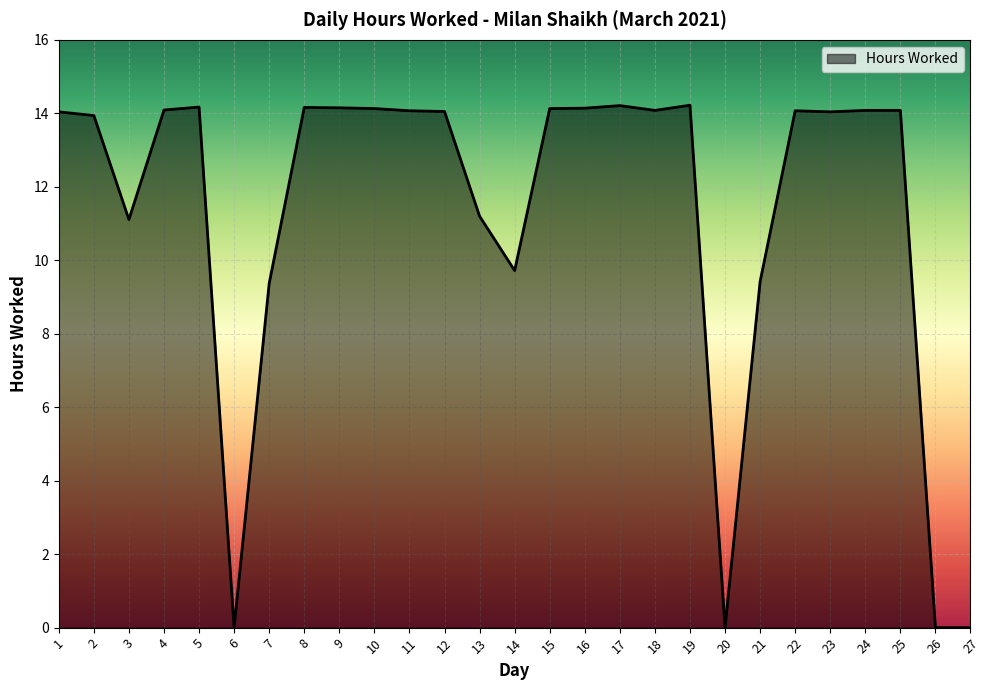

Approximately how many times larger is the value at 18 compared to 3?

1.3